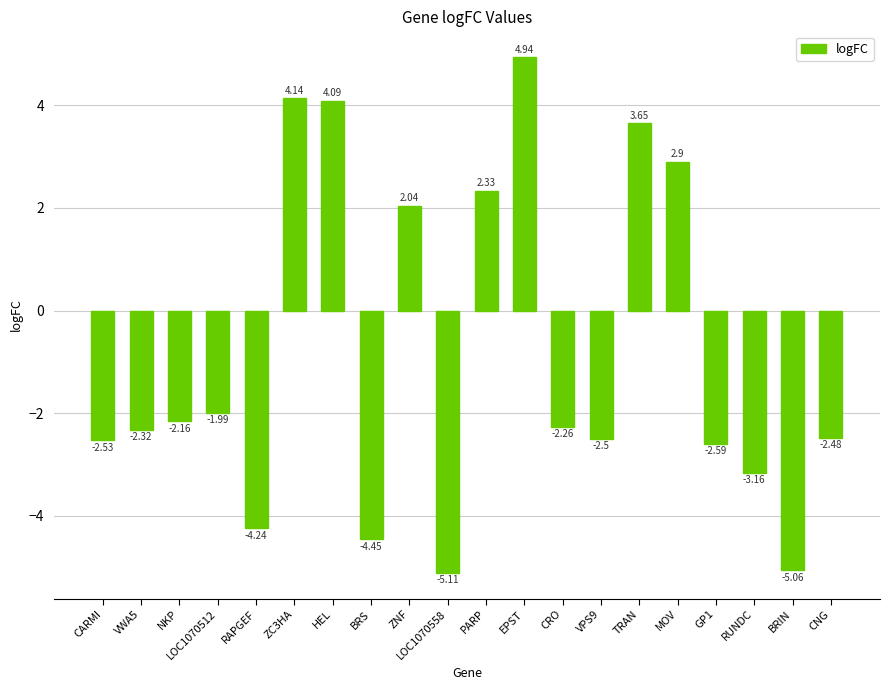

What is the average value?

-0.8